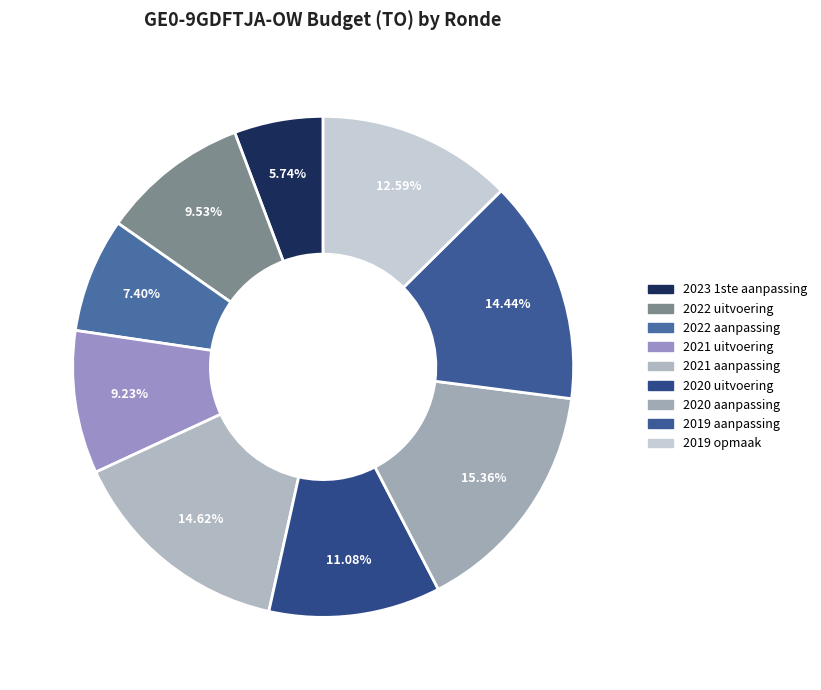

Which has a higher value, 2021 uitvoering or 2021 aanpassing?

2021 aanpassing